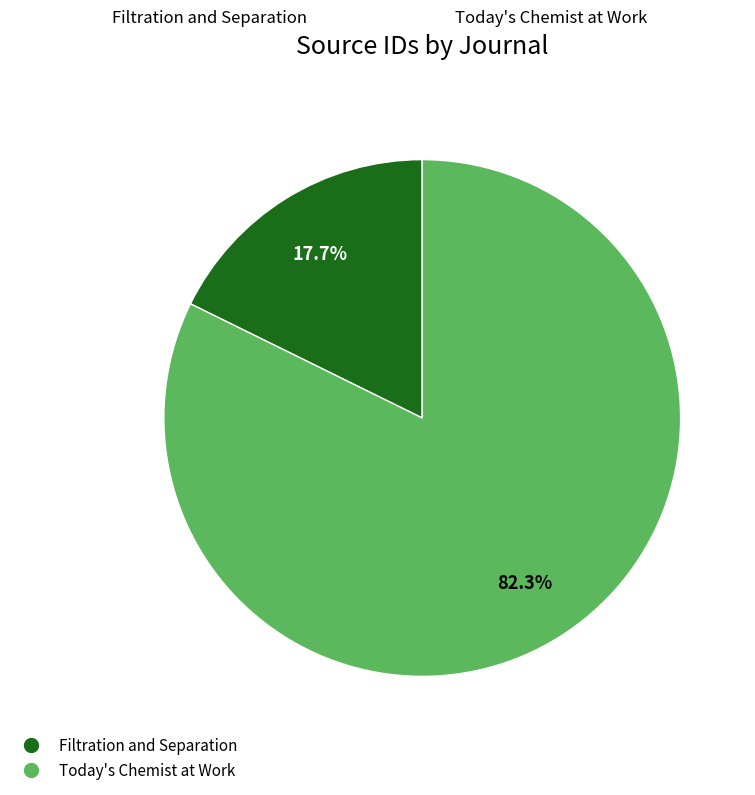

To the nearest percent, what is the combined percentage of Today's Chemist at Work and Filtration and Separation?

100%